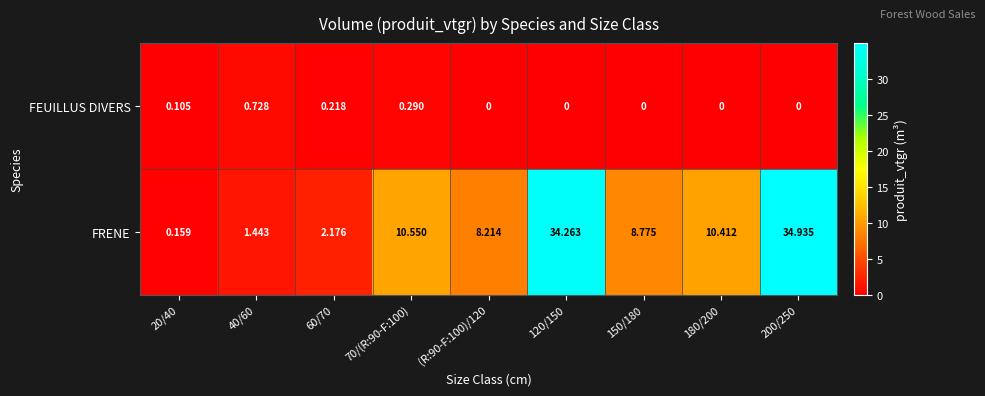

List the series in order of their overall mean, lowest first.

FEUILLUS DIVERS, FRENE